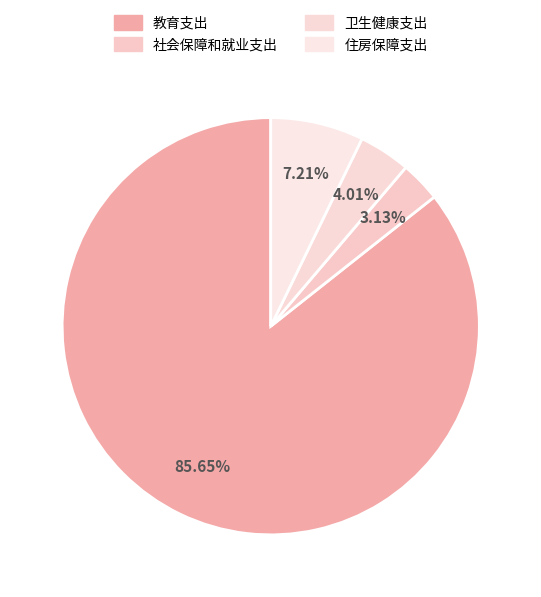

Which category has the smallest portion of the pie?

社会保障和就业支出